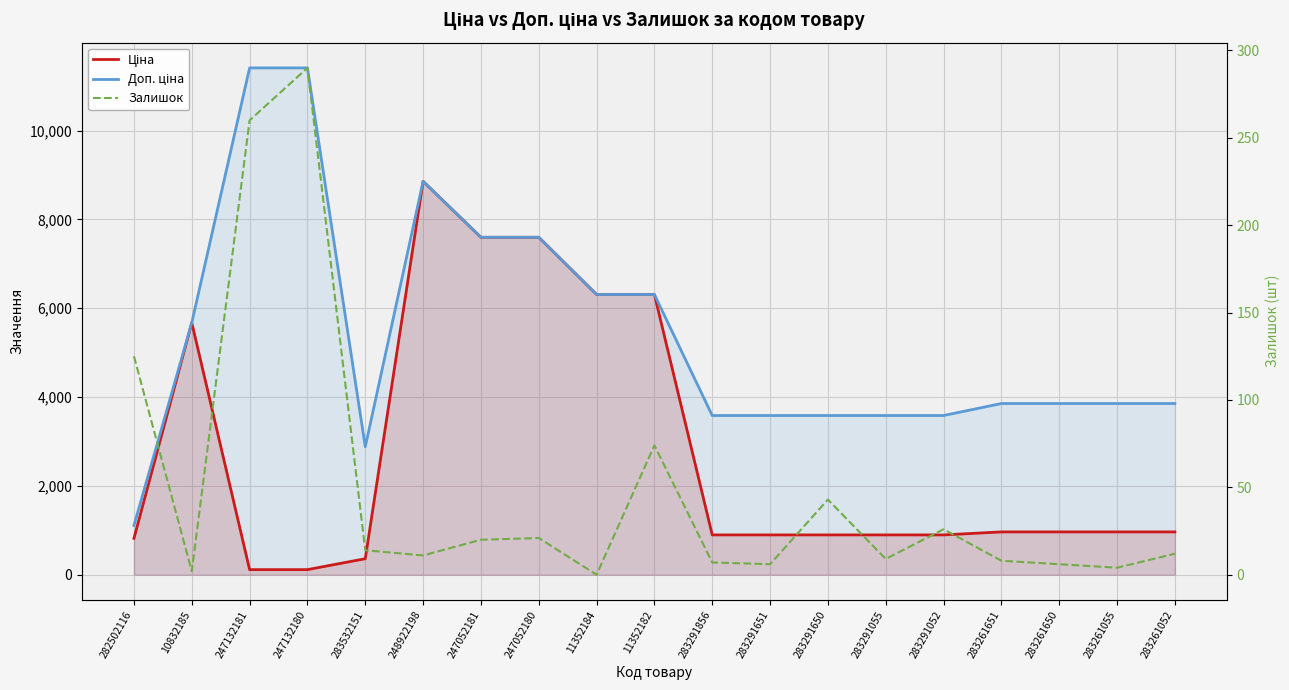

What is the spread (max minus min) of values at 283291651?

3577.6